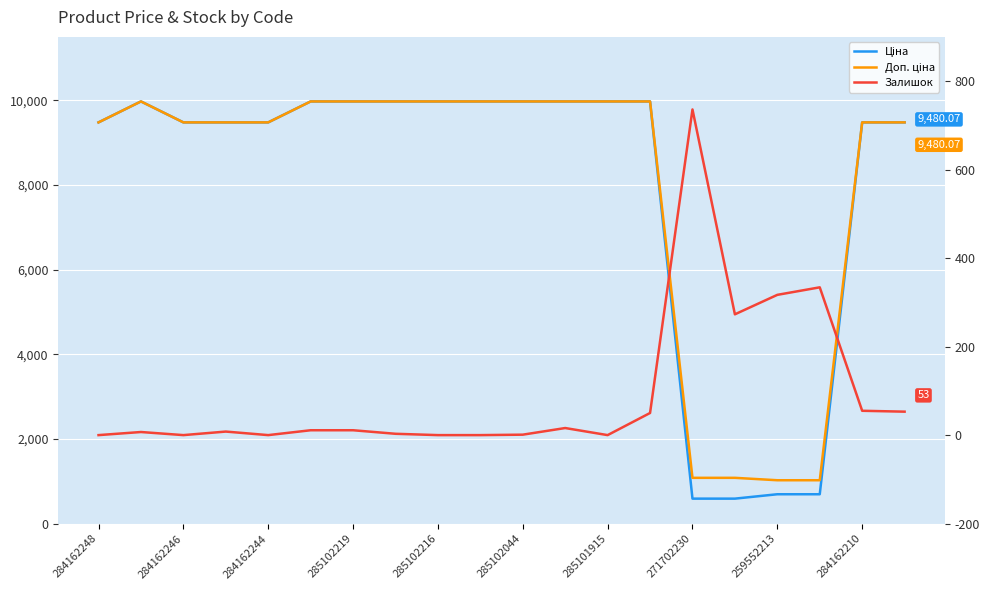

Which category has the lowest value in the Залишок series?

284162248